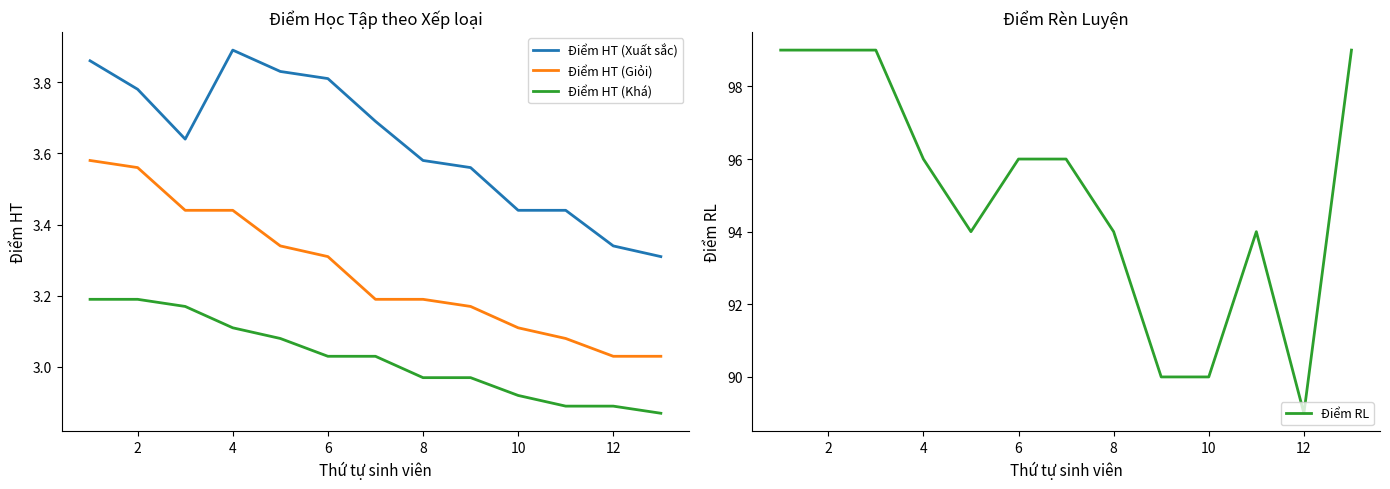

What is the difference between the maximum and minimum values in the Điểm HT (Xuất sắc) series?

0.6